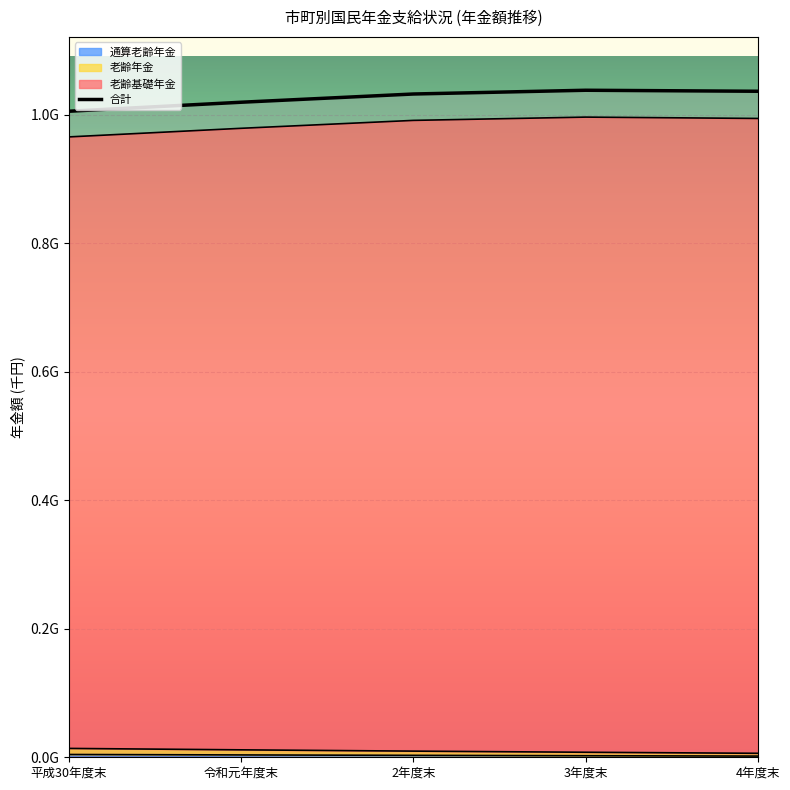

What are all the series names shown in the legend?

老齢基礎年金, 老齢年金, 通算老齢年金, 合計